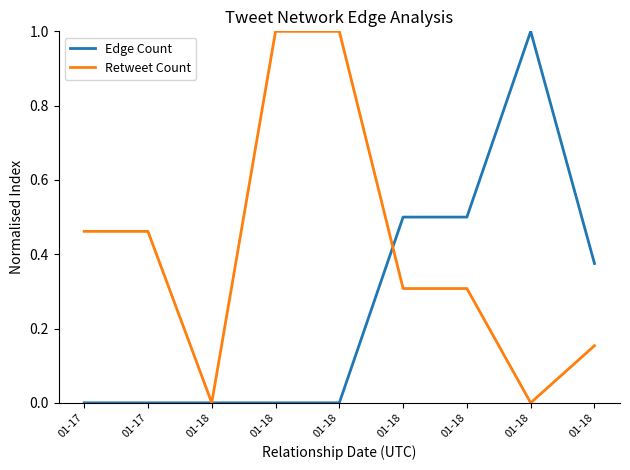

What is the average value of the Retweet Count series?

0.4